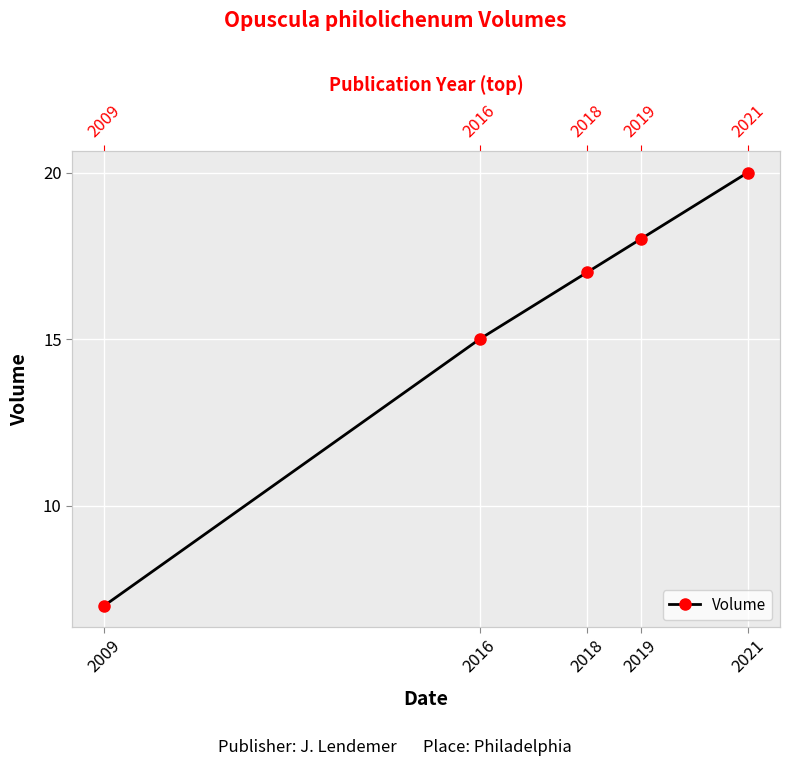

What is the value of the 1st point from the left?

7